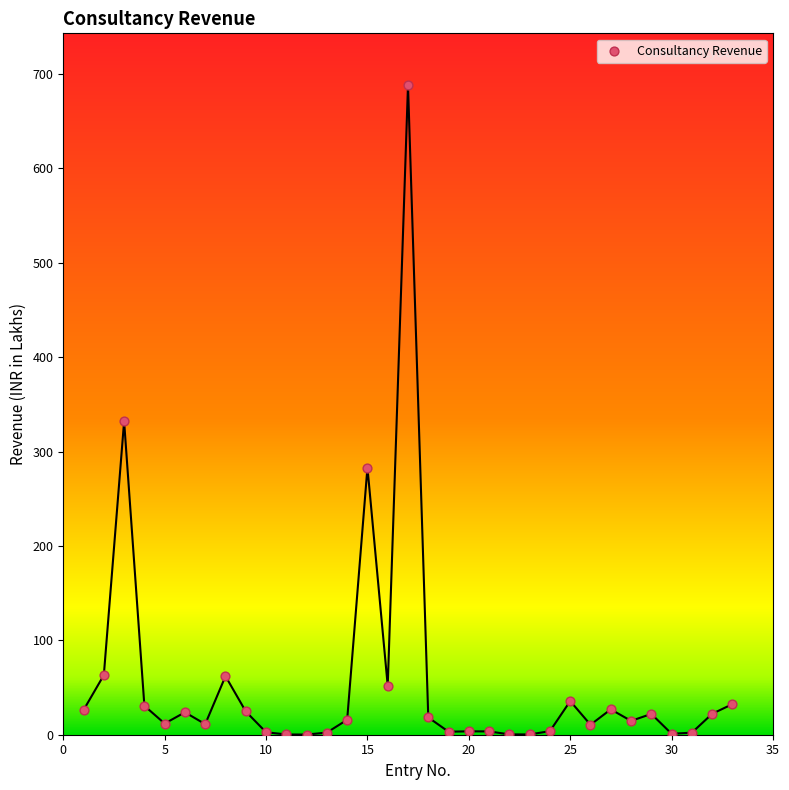

What is the range of X values (max minus min)?

32.0